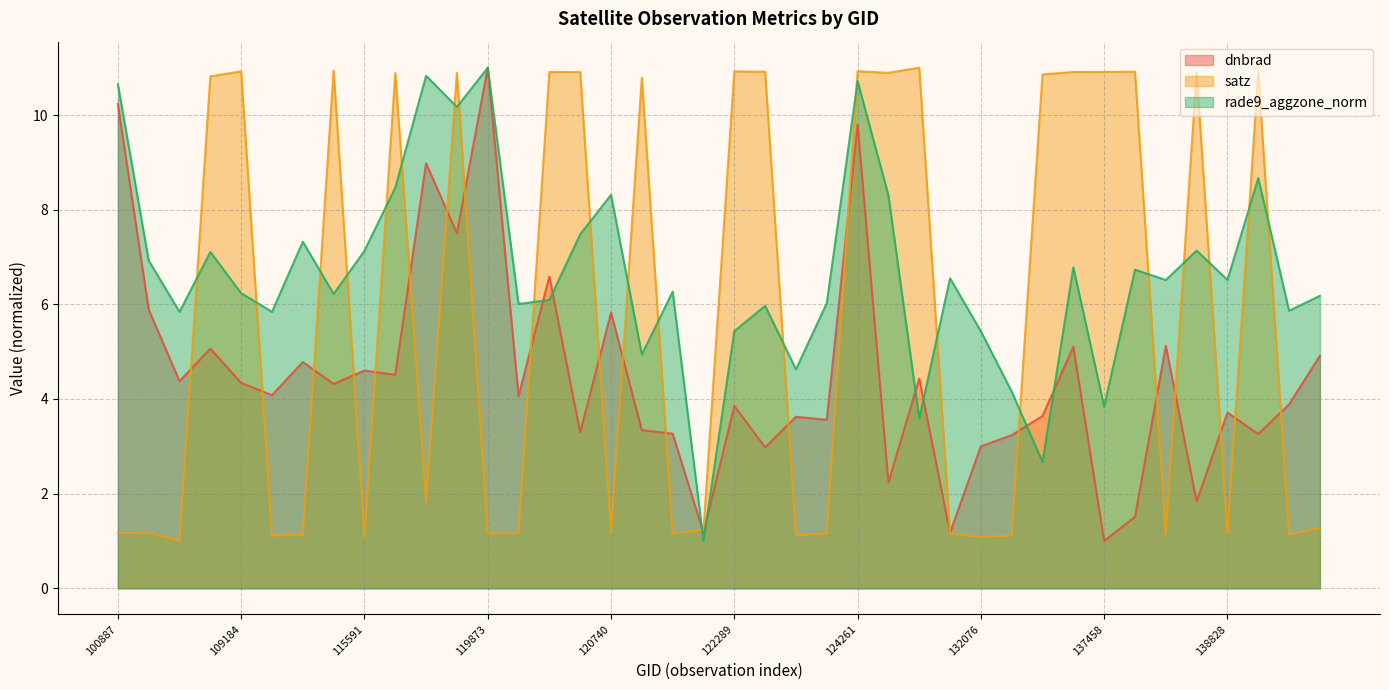

Reading right to left, what are all the values shown in this chart?

dnbrad: 140194=4.9	140005=3.9	7001=3.3	138828=3.7	138620=1.8	137852=5.1	6551=1.5	137458=1.0	134442=5.1	134260=3.6	134076=3.2	132076=3.0	131718=1.2	131354=4.4	5129=2.2	124261=9.8	123905=3.6	123011=3.6	122463=3.0	122289=3.9	122118=1.2	121771=3.3	121249=3.3	120740=5.8	3995=3.3	120388=6.6	120041=4.1	119873=11.0	3797=7.5	119351=9.0	115976=4.5	115591=4.6	115226=4.3	113644=4.8	113478=4.1	109184=4.3	107081=5.1	104431=4.4	104315=5.9	100887=10.2
satz: 140194=1.3	140005=1.1	7001=10.9	138828=1.2	138620=10.9	137852=1.1	6551=10.9	137458=10.9	134442=10.9	134260=10.9	134076=1.1	132076=1.1	131718=1.2	131354=11.0	5129=10.9	124261=10.9	123905=1.2	123011=1.1	122463=10.9	122289=10.9	122118=1.2	121771=1.1	121249=10.8	120740=1.2	3995=10.9	120388=10.9	120041=1.2	119873=1.2	3797=10.9	119351=1.8	115976=10.9	115591=1.1	115226=10.9	113644=1.1	113478=1.1	109184=10.9	107081=10.8	104431=1.0	104315=1.2	100887=1.2
rade9_aggzone_norm: 140194=6.2	140005=5.9	7001=8.7	138828=6.5	138620=7.1	137852=6.5	6551=6.7	137458=3.8	134442=6.8	134260=2.7	134076=4.2	132076=5.4	131718=6.5	131354=3.6	5129=8.3	124261=10.7	123905=6.0	123011=4.6	122463=6.0	122289=5.4	122118=1.0	121771=6.3	121249=4.9	120740=8.3	3995=7.5	120388=6.1	120041=6.0	119873=11.0	3797=10.2	119351=10.8	115976=8.5	115591=7.1	115226=6.2	113644=7.3	113478=5.8	109184=6.2	107081=7.1	104431=5.8	104315=6.9	100887=10.6